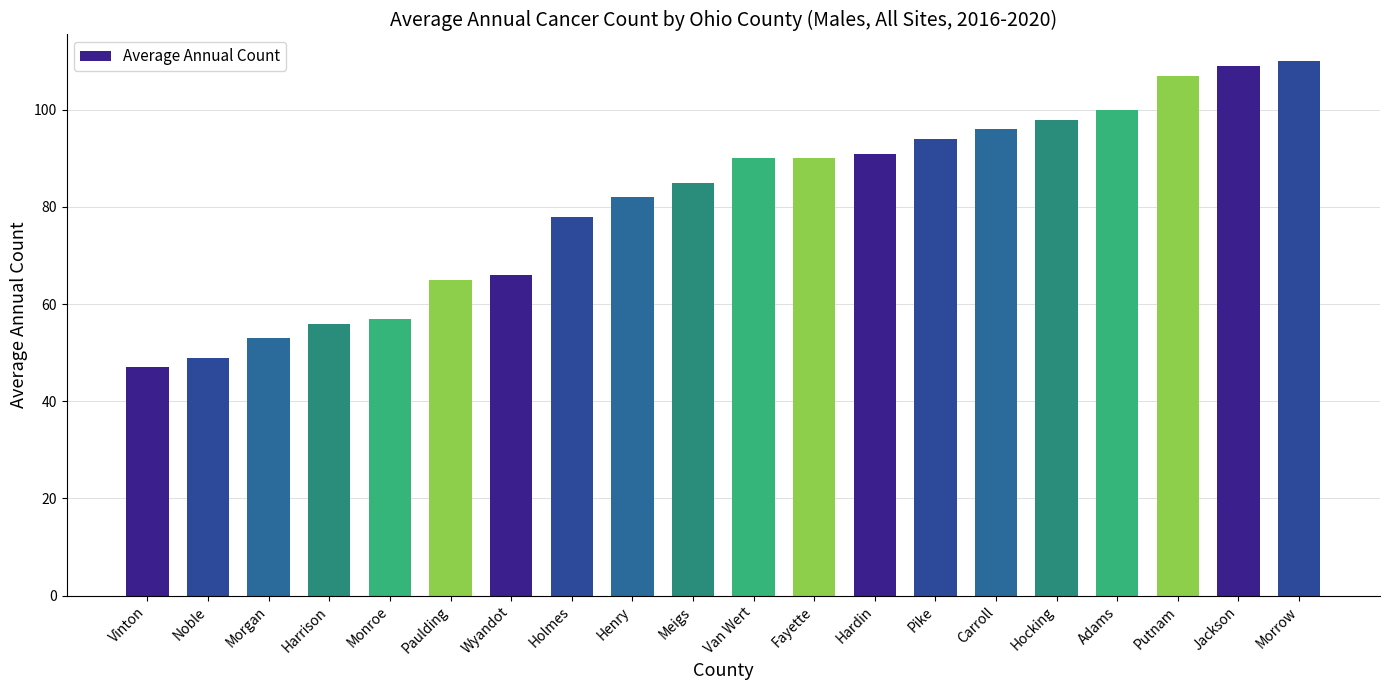

What is the ratio of the value at Vinton to the value at Henry?

0.6